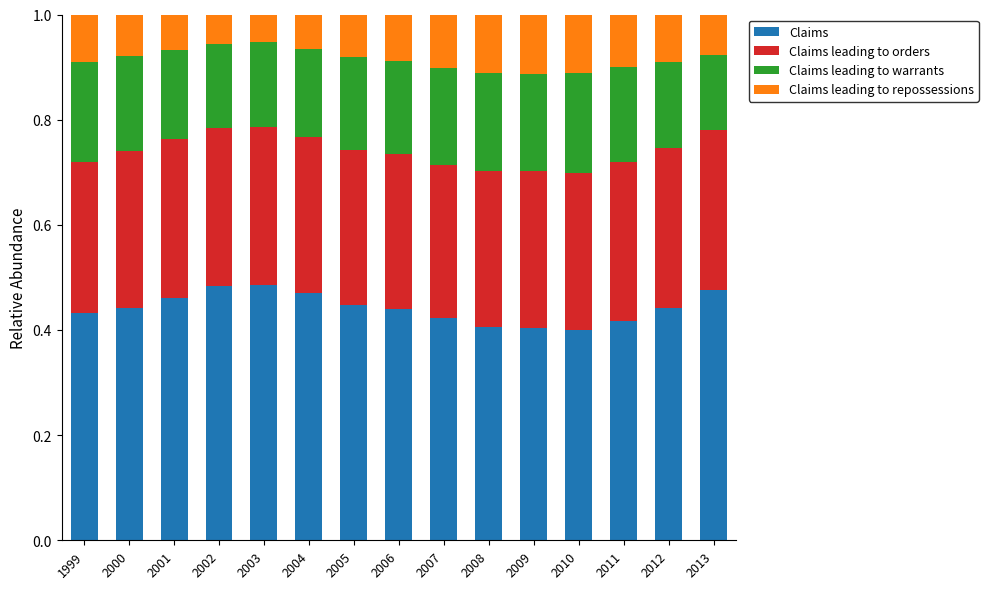

What is the total value across all series at 2012?

1.0